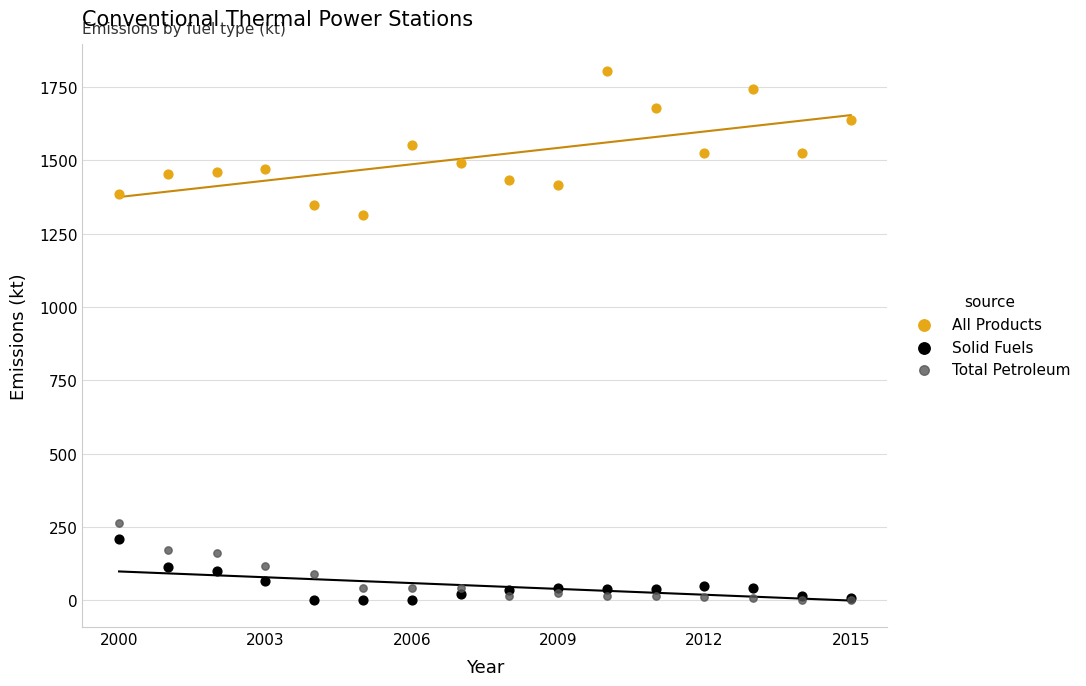

Across all series, what Y value is closest to 902?

1313.5